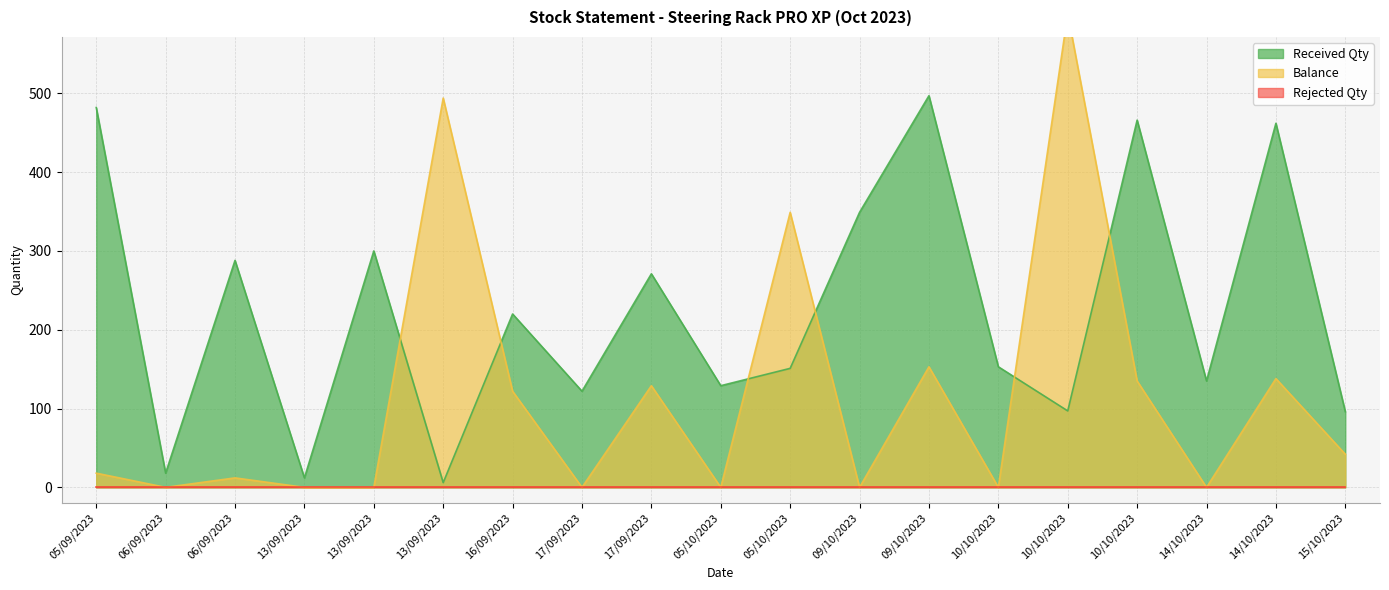

What is the label of the 18th point from the left?

14/10/2023